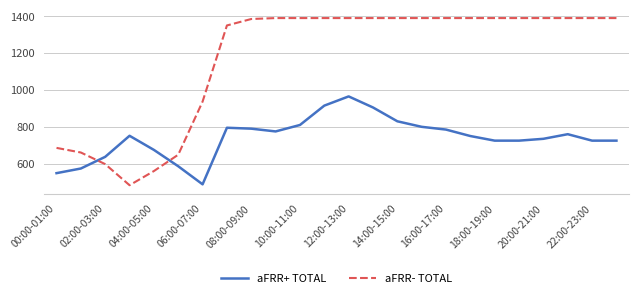

How many intersections are there between aFRR+ TOTAL and aFRR- TOTAL?

2